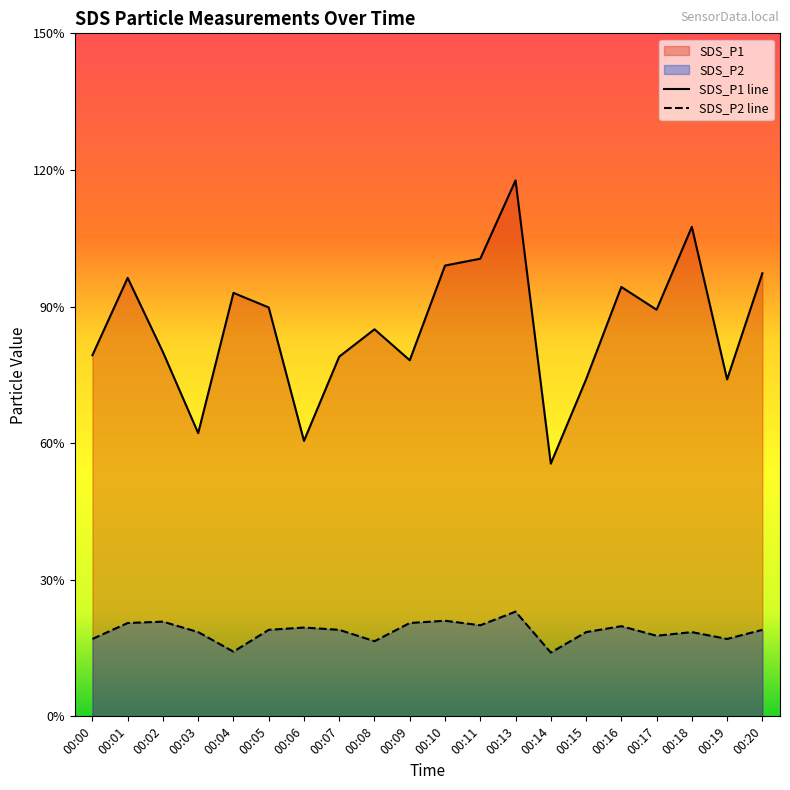

At which category does SDS_P2 reach its first local peak?

00:02